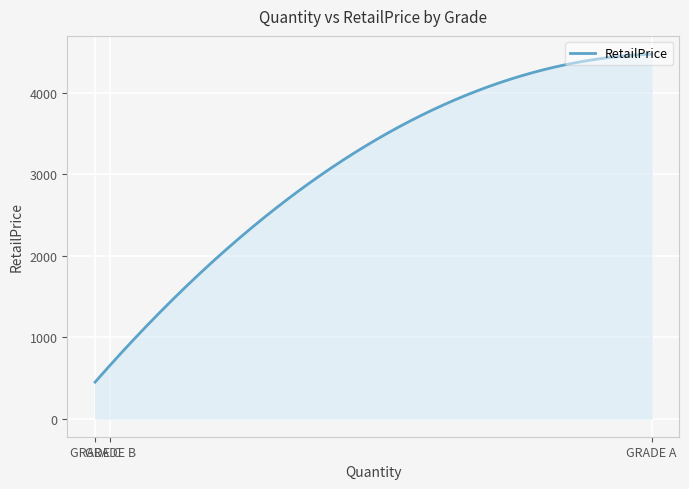

What is the minimum value shown in the chart?

447.0